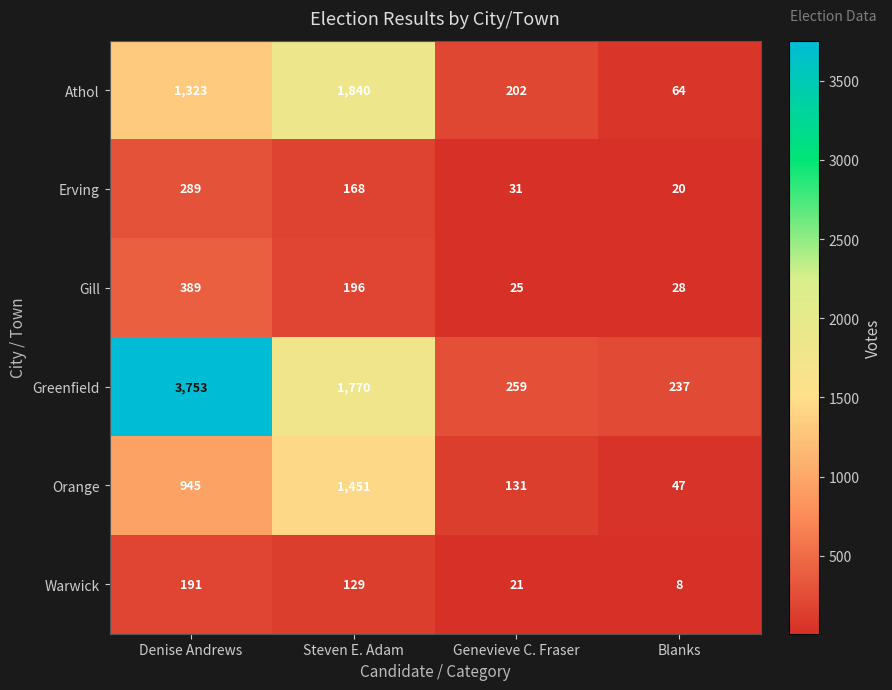

Reading left to right, transcribe all the data shown in this chart.

Athol: 1323	1840	202	64
Erving: 289	168	31	20
Gill: 389	196	25	28
Greenfield: 3753	1770	259	237
Orange: 945	1451	131	47
Warwick: 191	129	21	8